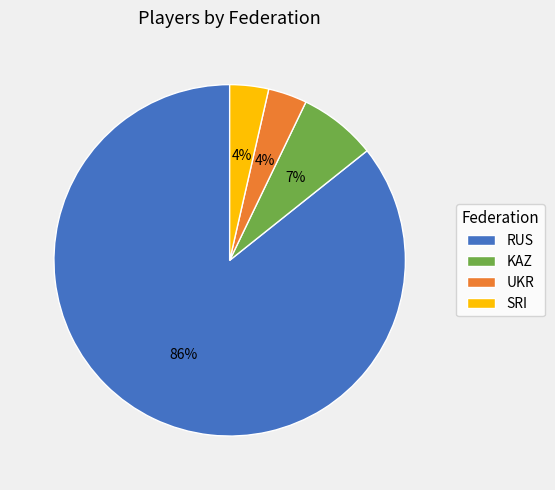

Is there a majority slice in this chart?

Yes